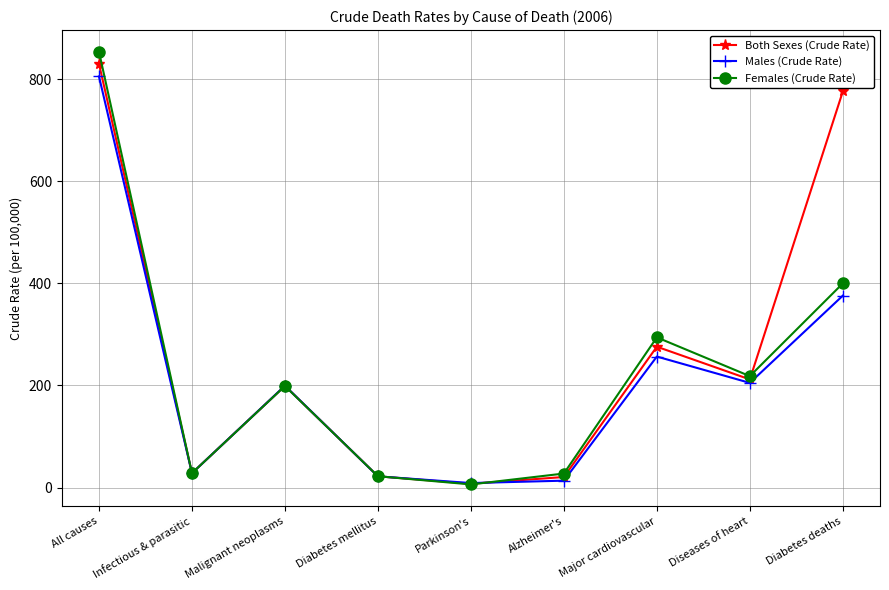

The Both Sexes (Crude Rate) series shows 22.1 at Diabetes mellitus. True or false?

True